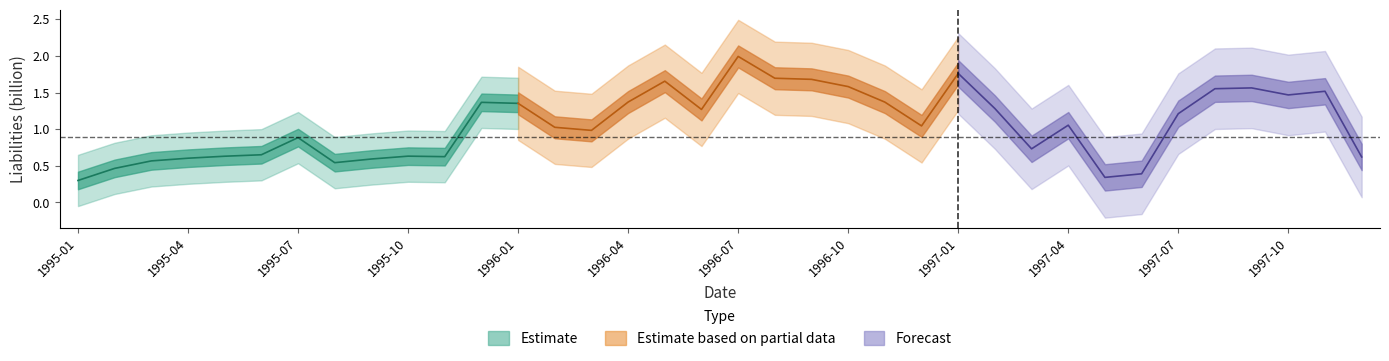

What is the smallest value displayed?

0.3